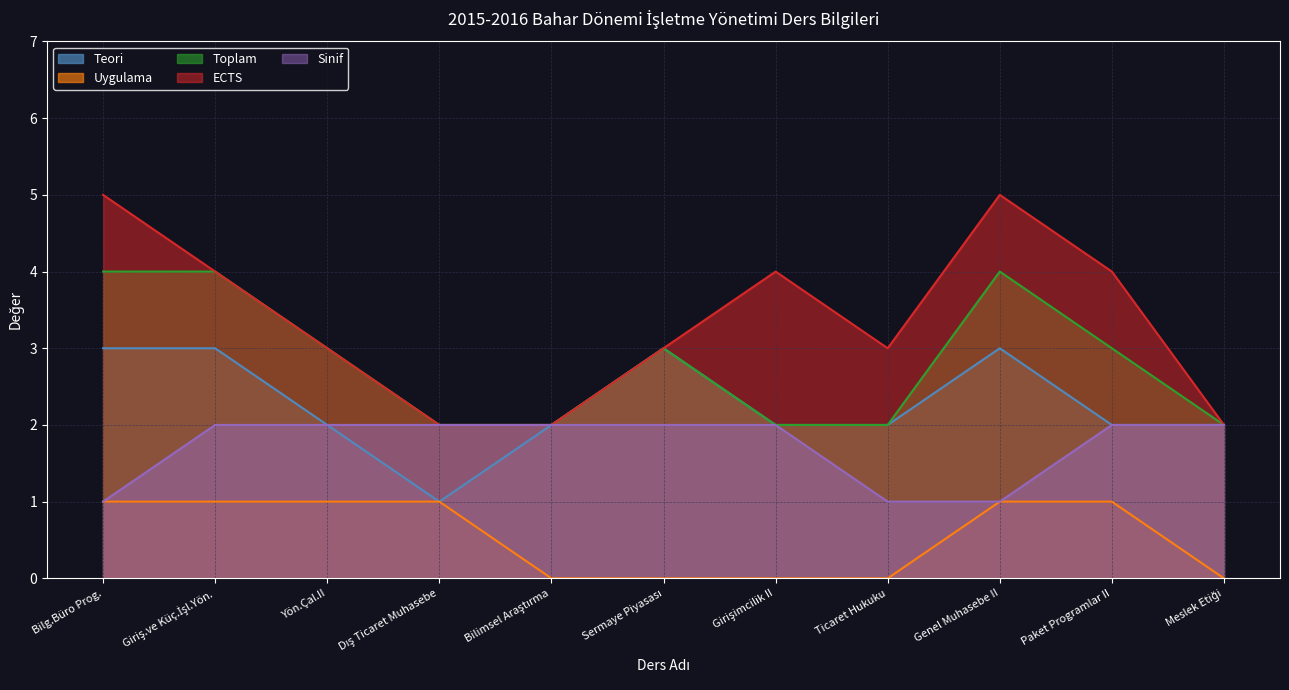

Rank the series by their average value, from lowest to highest.

Uygulama, Sinif, Teori, Toplam, ECTS